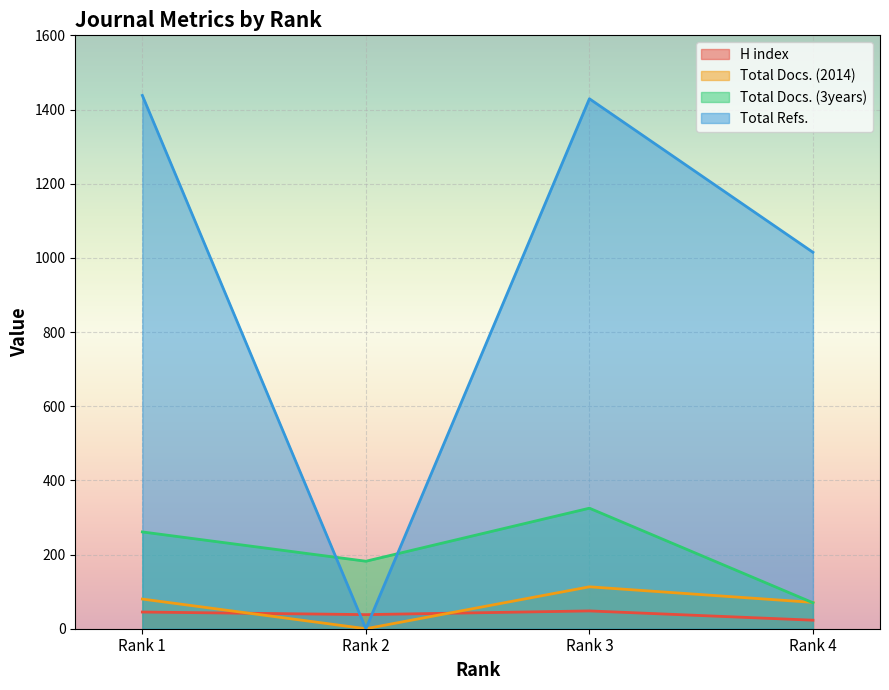

How many lines are shown in the chart?

4